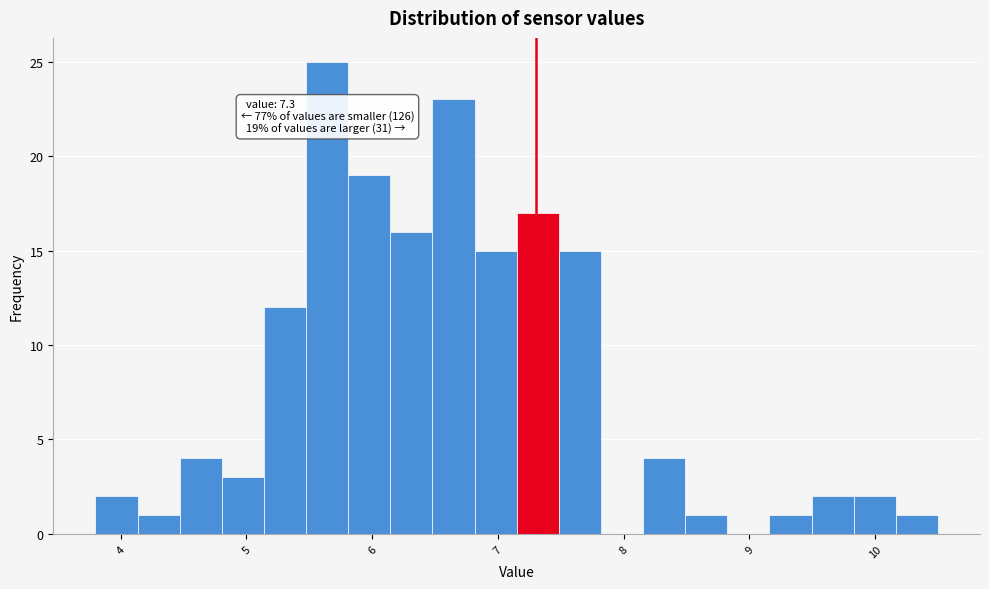

Around what value on the x-axis is the tallest bar? Give the approximate position of its centre, as read against the axis.

5.6